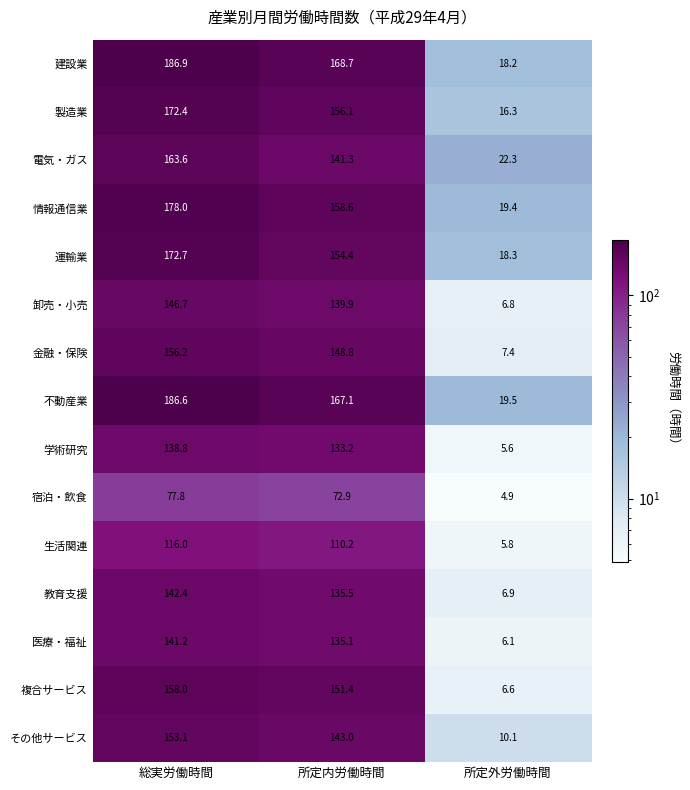

True or false: 電気・ガス has a value of 15.3 at 所定外労働時間.

False